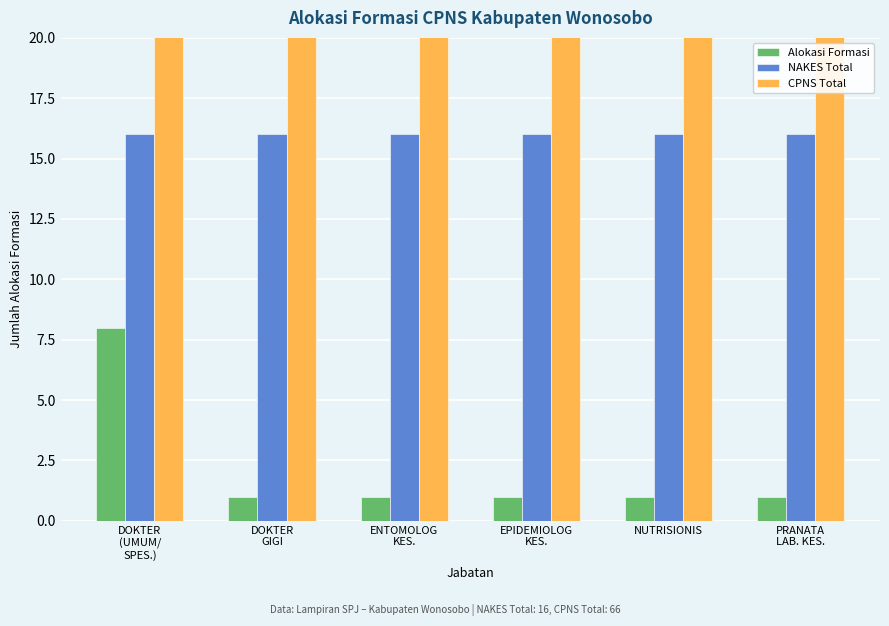

Which series has the largest range (max minus min)?

Alokasi Formasi